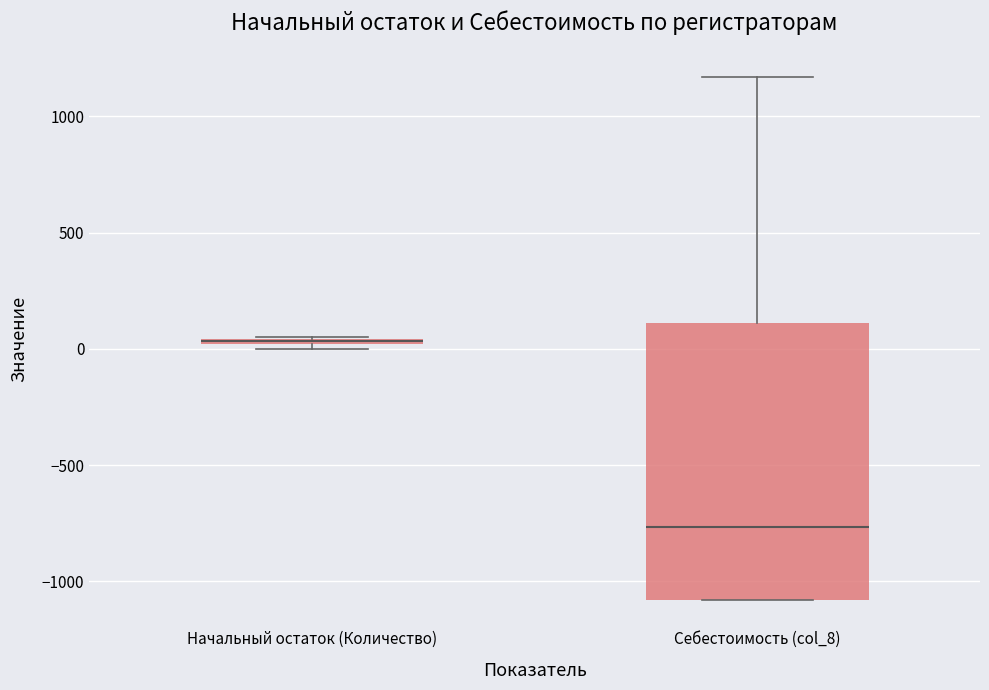

Where does the median line of the box for Себестоимость (col_8) sit on the y-axis? The values are not printed on the chart, so give them approximately, as read against the axis.

-750